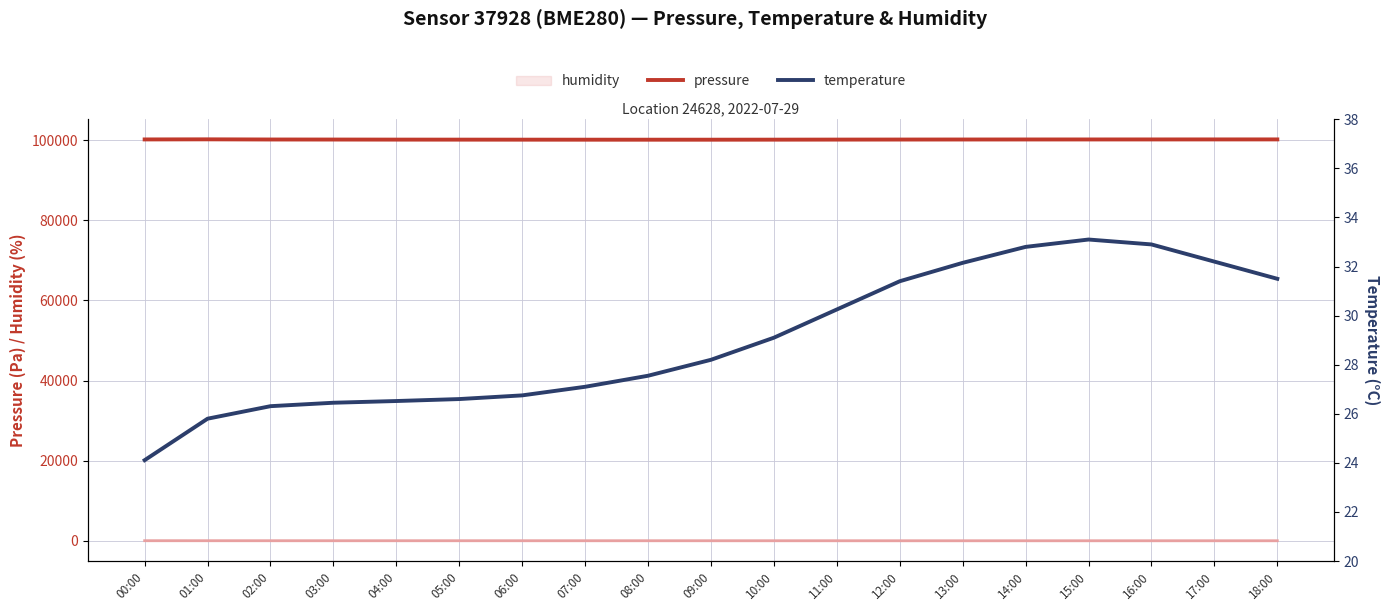

What is the minimum value for pressure?

100079.4